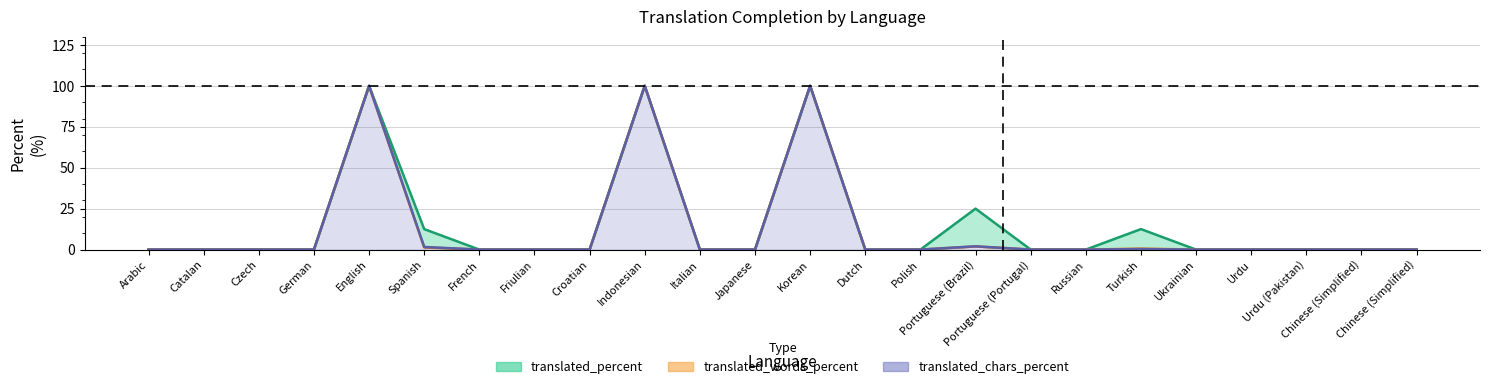

What is the sum of all translated_percent values?

350.0